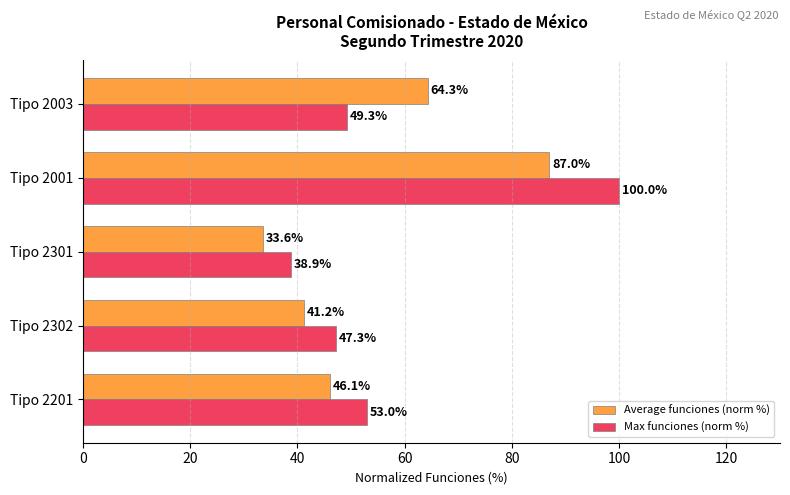

Read the Average funciones (norm %) value at Tipo 2003.

64.3